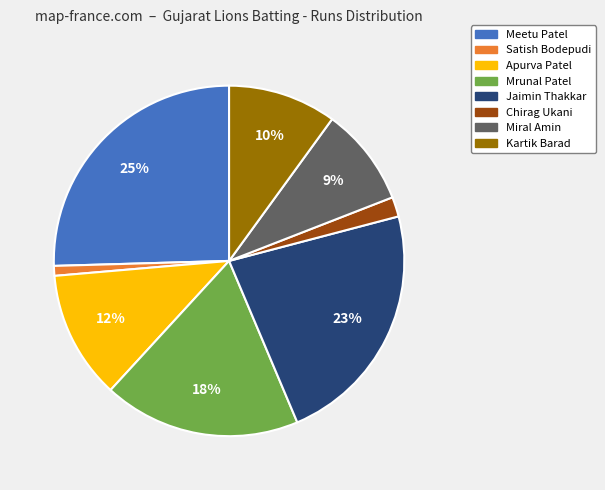

Does Chirag Ukani represent more than half of the total?

No